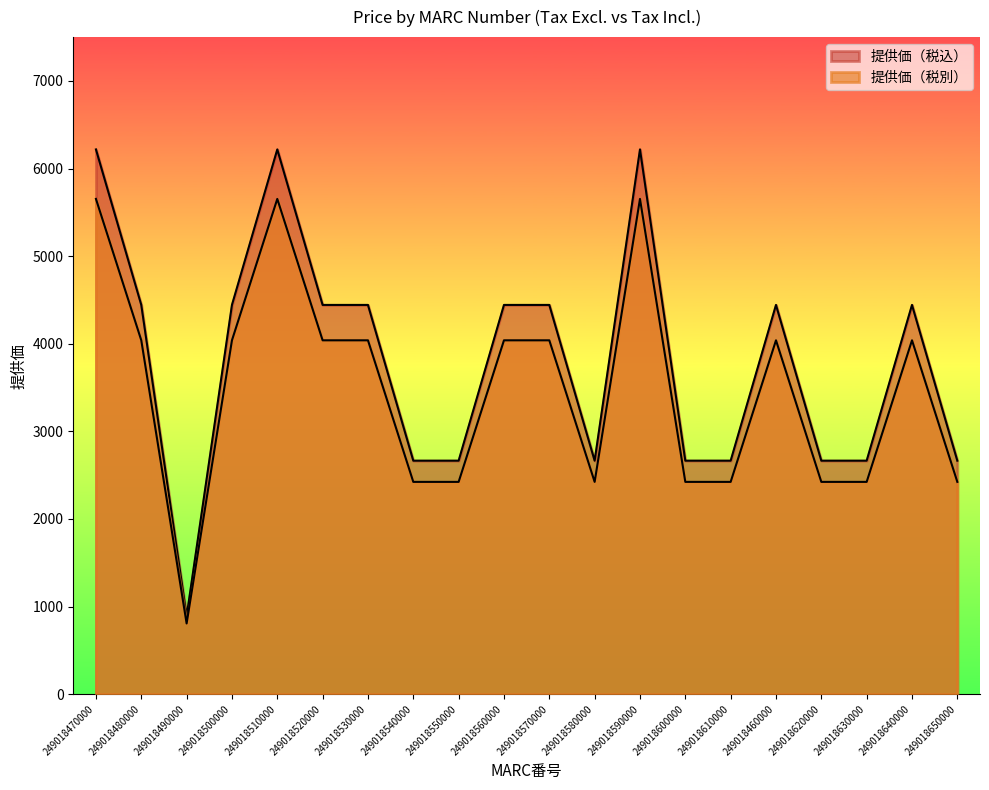

At which label does 提供価（税別） reach its minimum?

249018490000